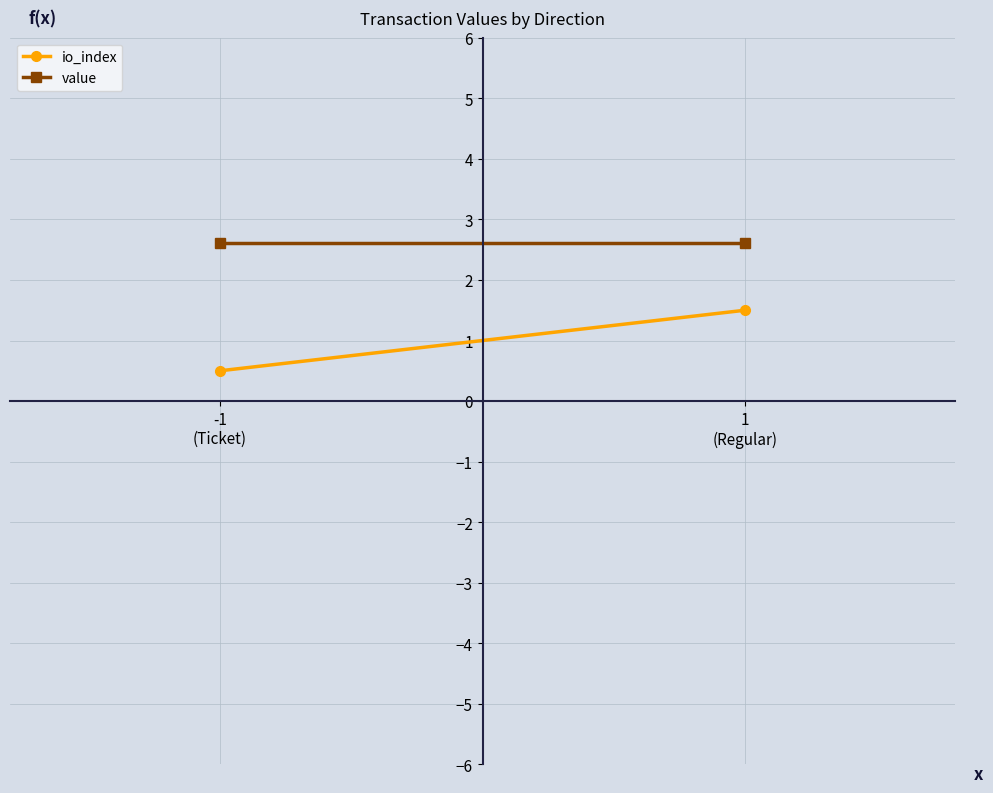

What position from the right is 1
(Regular)?

1